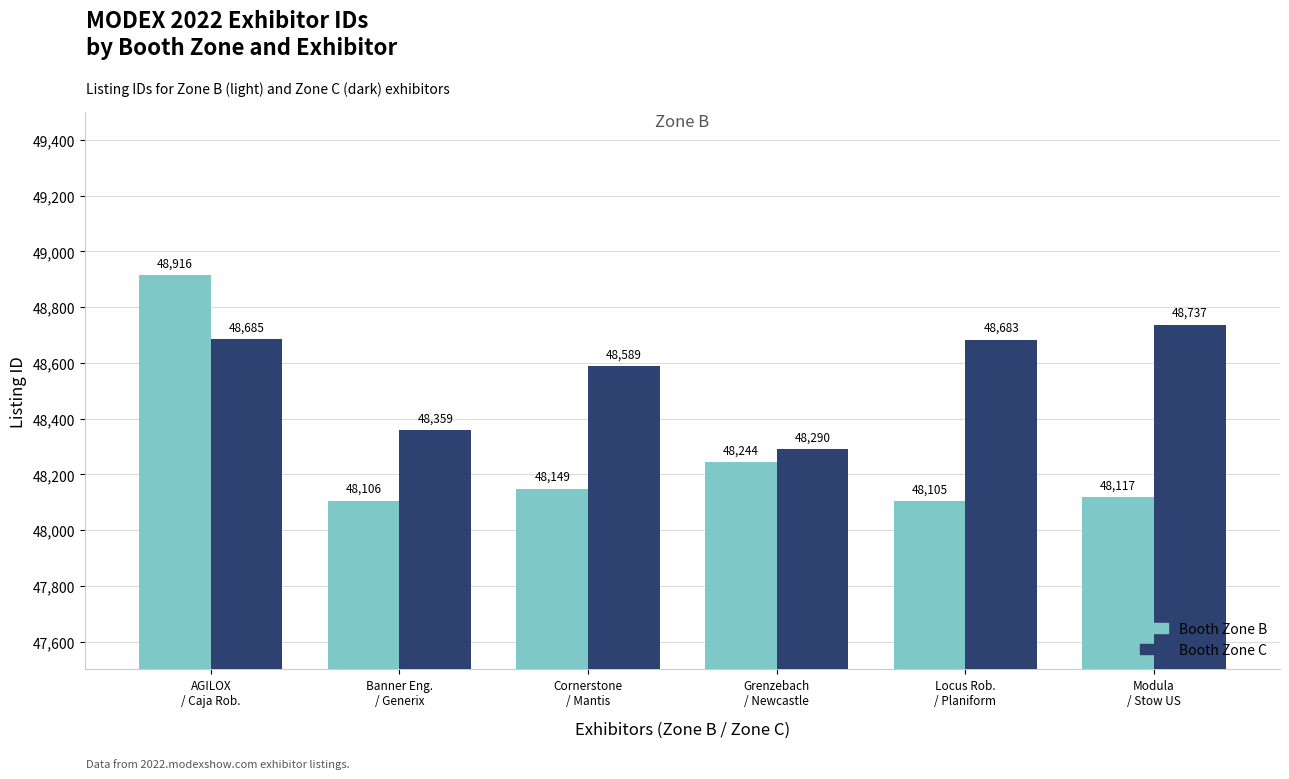

Where does the Booth Zone C series first go above 48683?

AGILOX
/ Caja Rob.